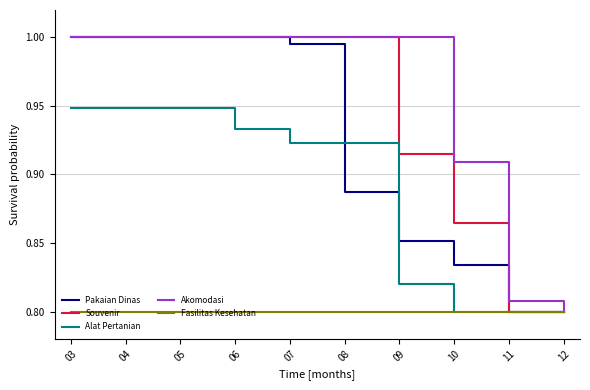

Which series has the largest total across all categories?

Akomodasi